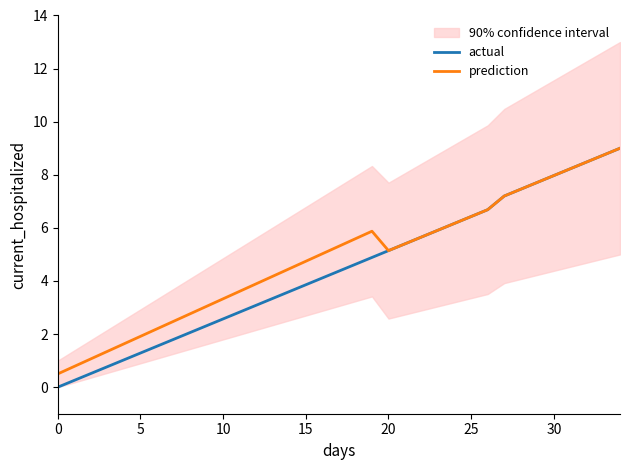

True or false: actual and prediction intersect in this chart.

False